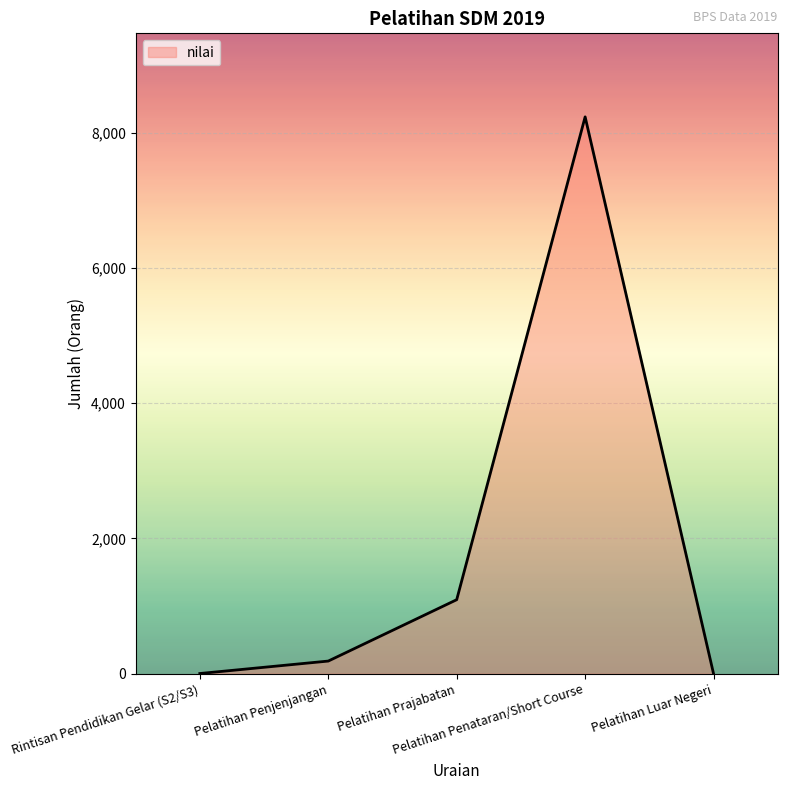

What is the greatest value displayed?

8232